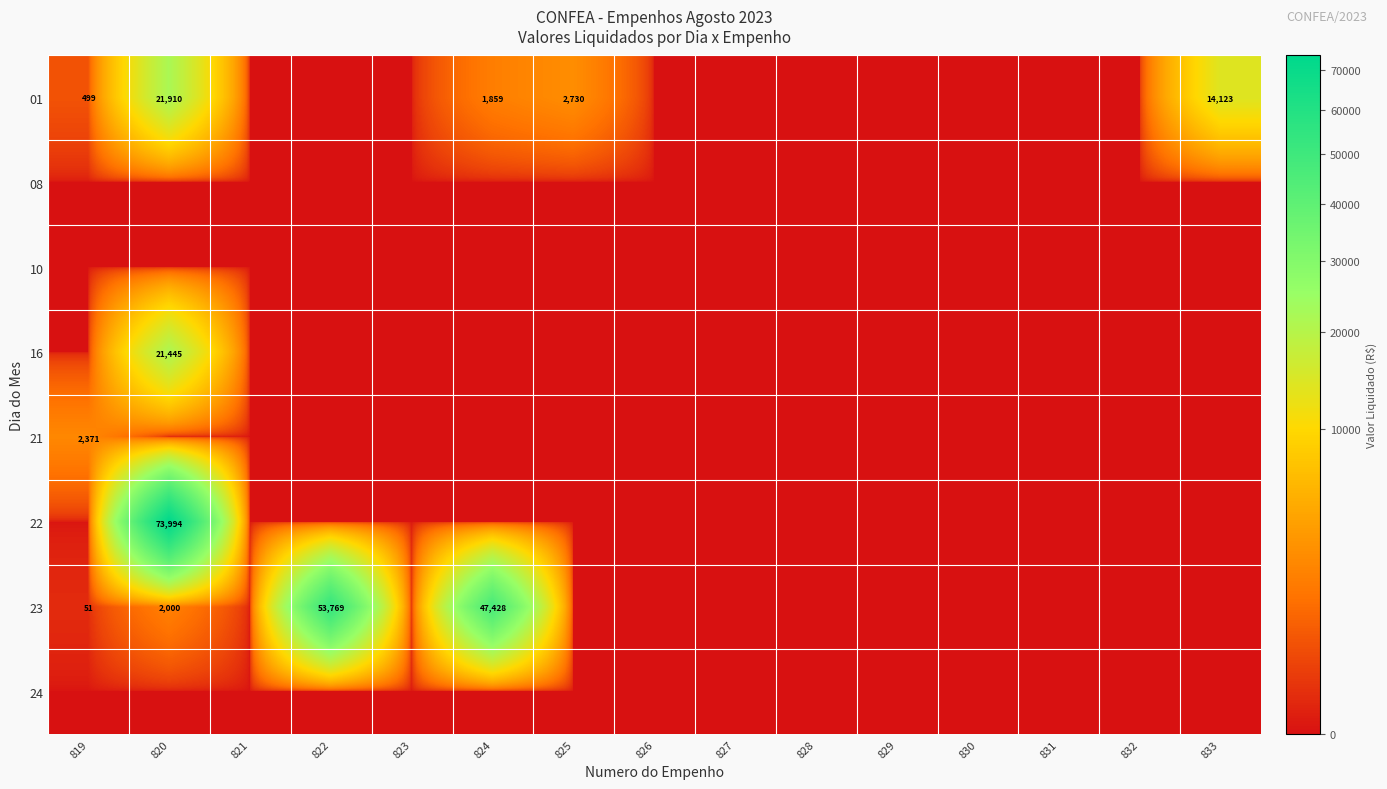

The value of 01 at 819 is 499. True or false?

True